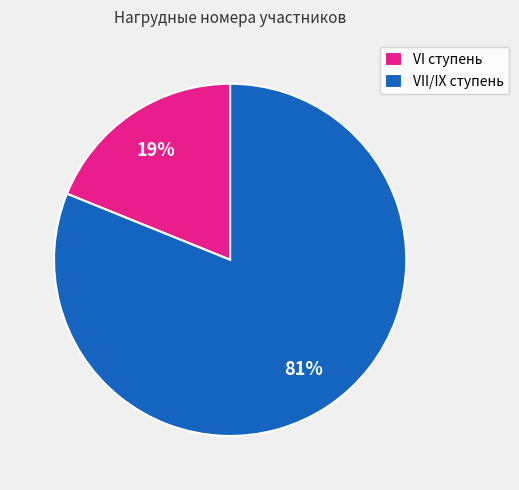

Rank the categories by value from lowest to highest.

VI ступень, VII/IX ступень